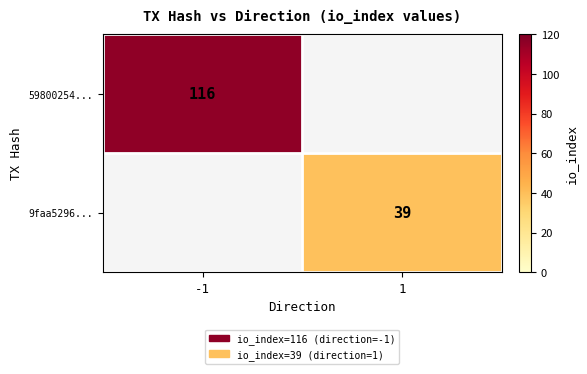

The value of 9faa5296... at 1 is 39. True or false?

True